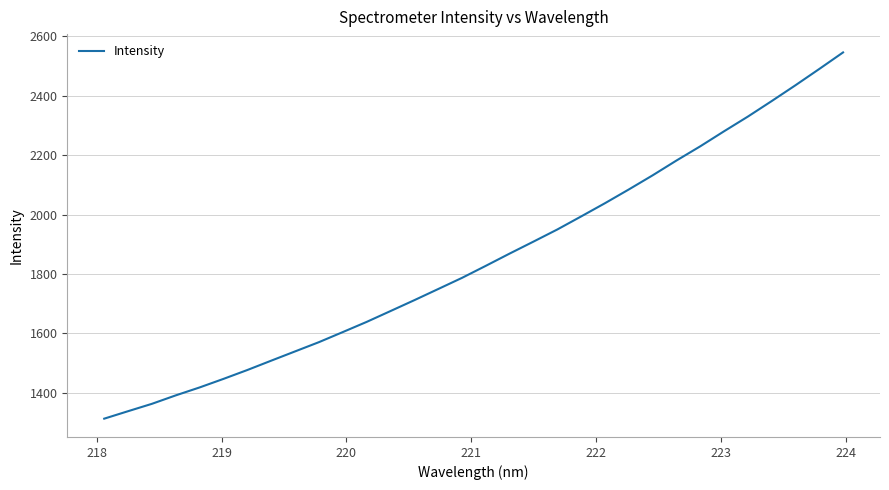

What is the maximum value shown in the chart?

2545.5